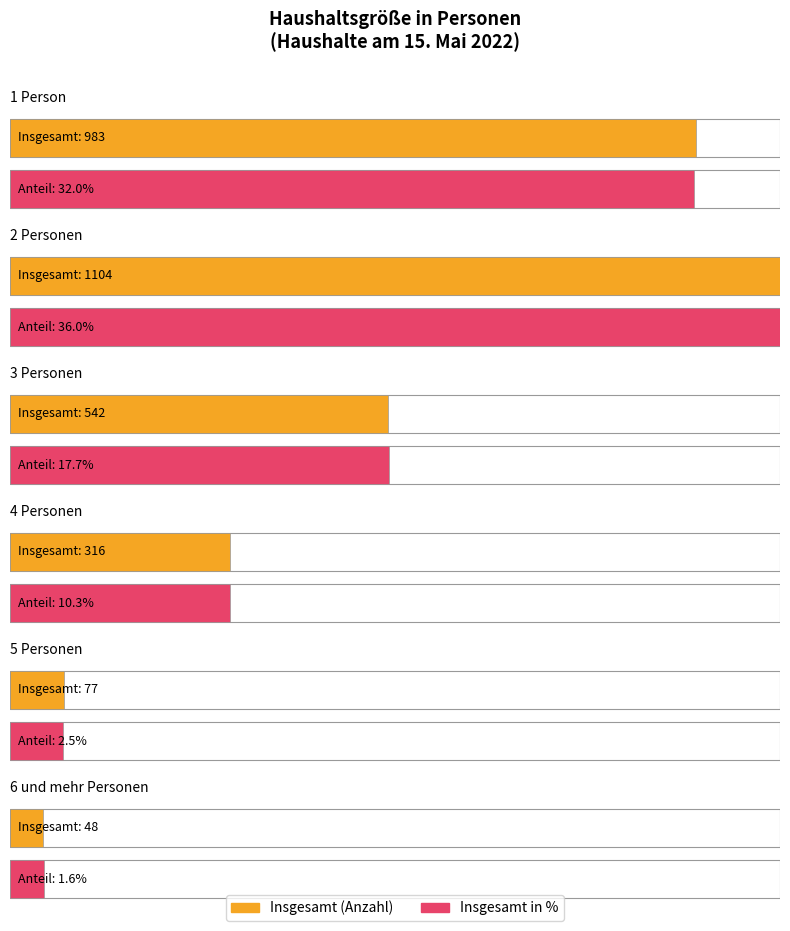

True or false: 4 Personen has a value of 10.3 at 2 Personen.

True